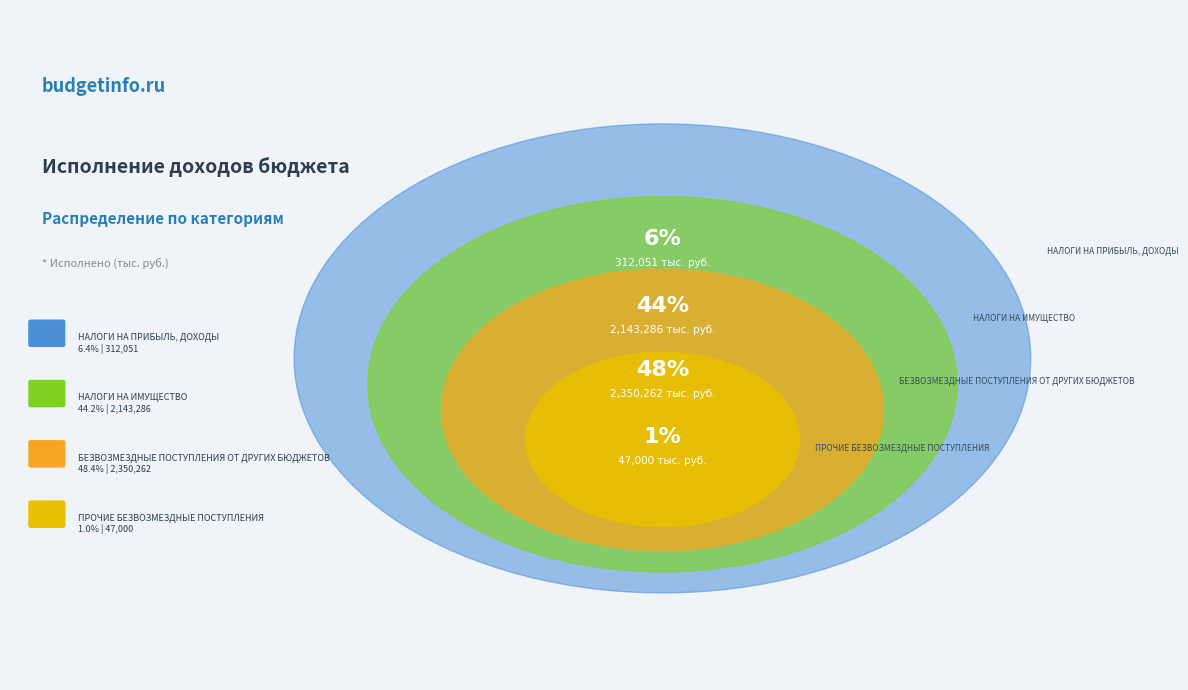

Does НАЛОГИ НА
ИМУЩЕСТВО account for over 50% of the chart?

No